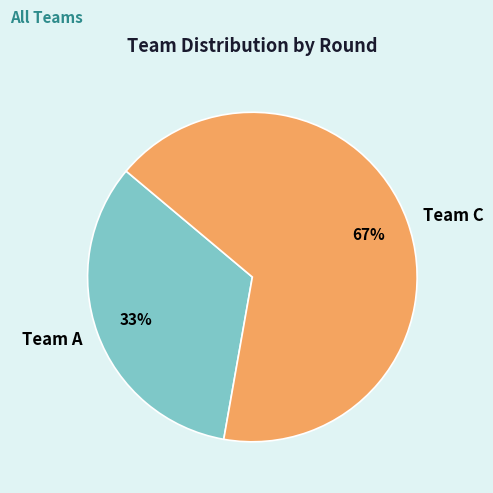

Which slice represents more than half of the pie?

Team C